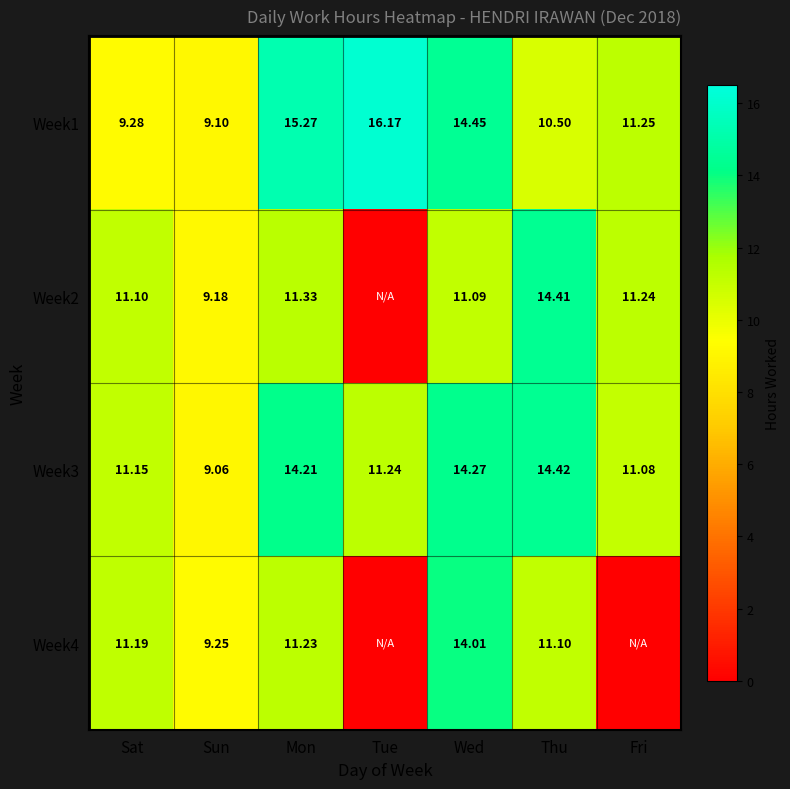

Rank the categories by Week3 value from highest to lowest.

Thu, Wed, Mon, Tue, Sat, Fri, Sun